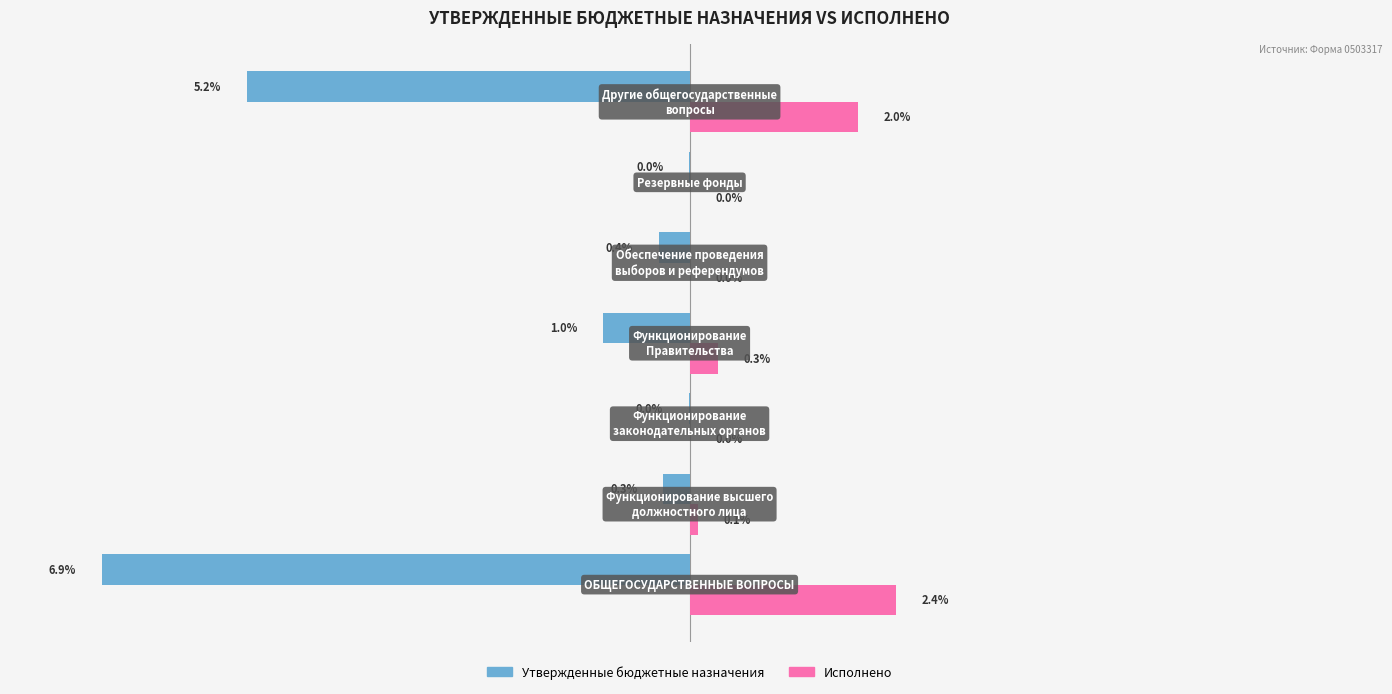

Which series has the largest total across all categories?

Исполнено